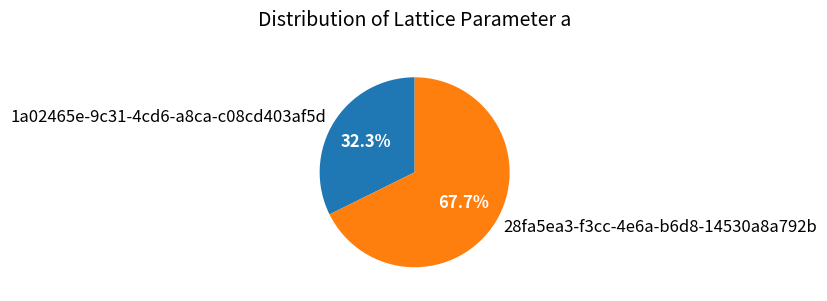

What is the largest slice in the pie chart?

28fa5ea3-f3cc-4e6a-b6d8-14530a8a792b